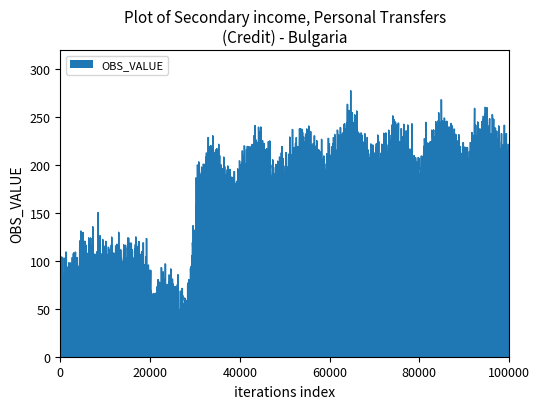

What is the smallest value displayed?

6.4